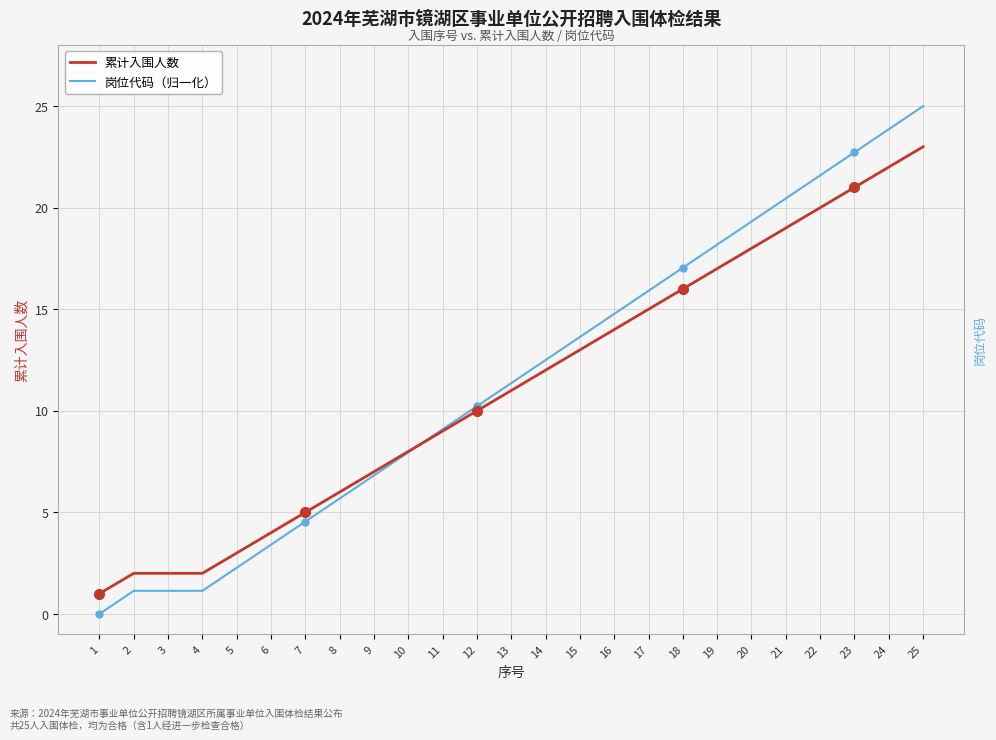

What is the difference between the 岗位代码（归一化） values at 1 and 24?

23.9